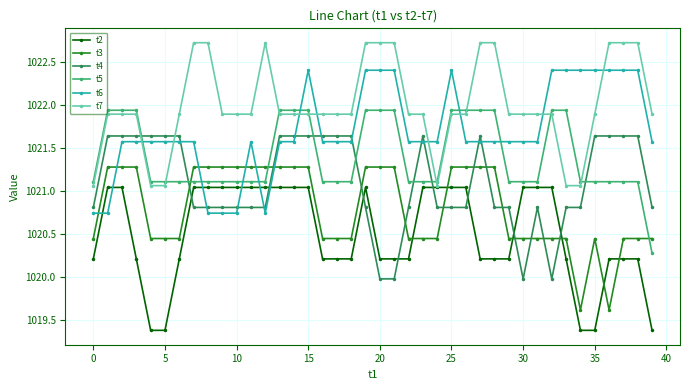

What is the maximum value shown in the chart?

1022.7